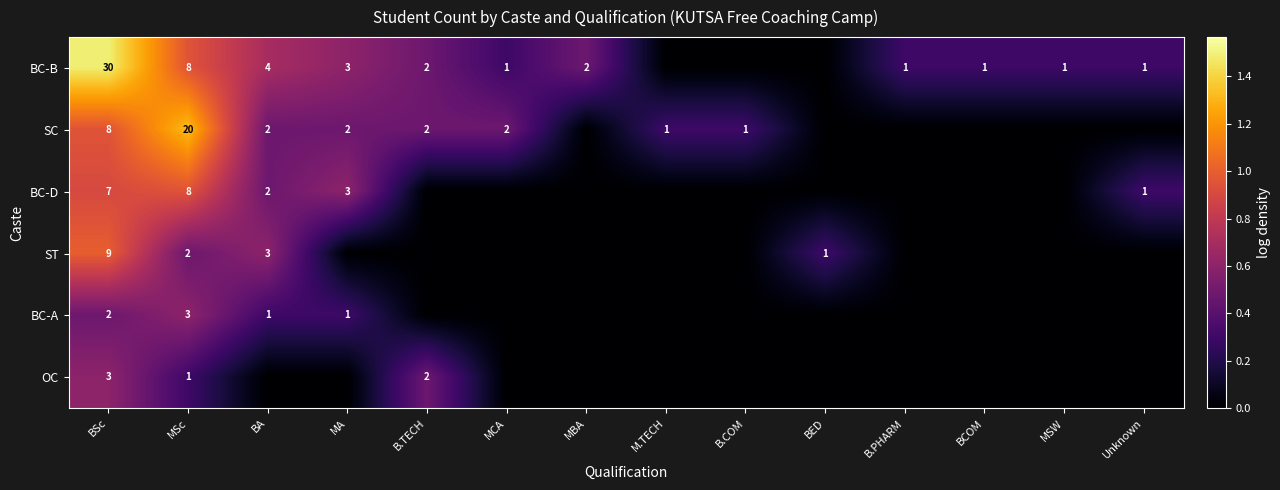

The value of BC-B at B.PHARM is 2. True or false?

False